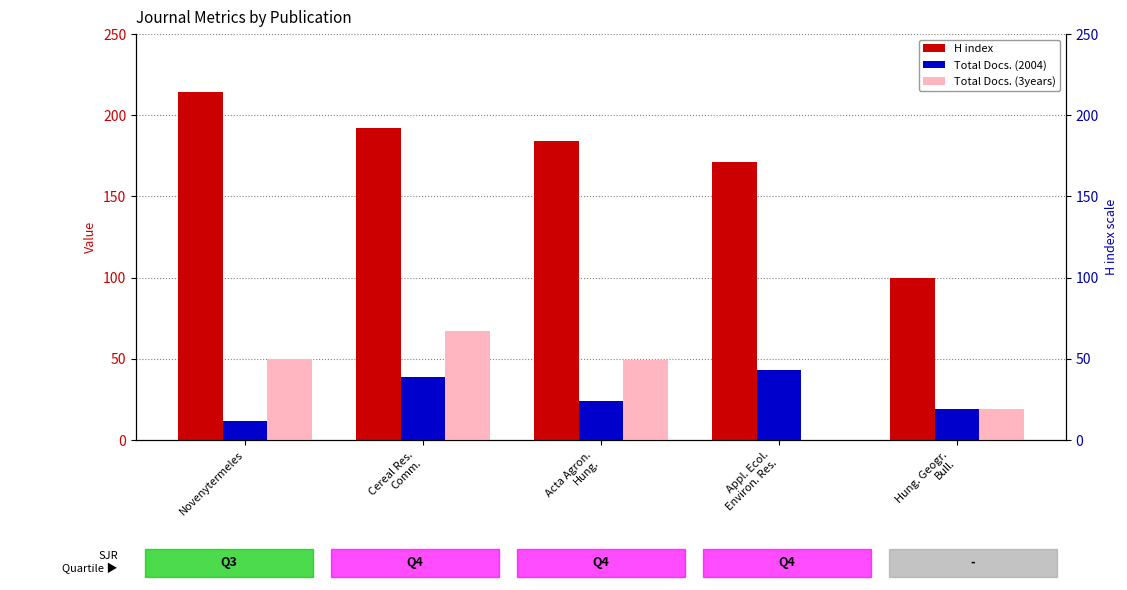

What is the average value of the H index series?

172